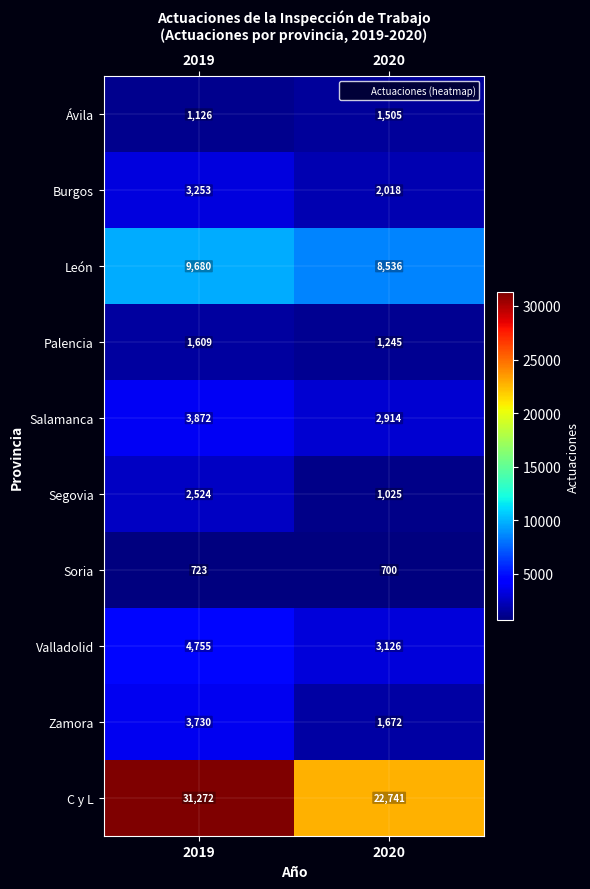

What is the approximate value of C y L at 2020?

22741